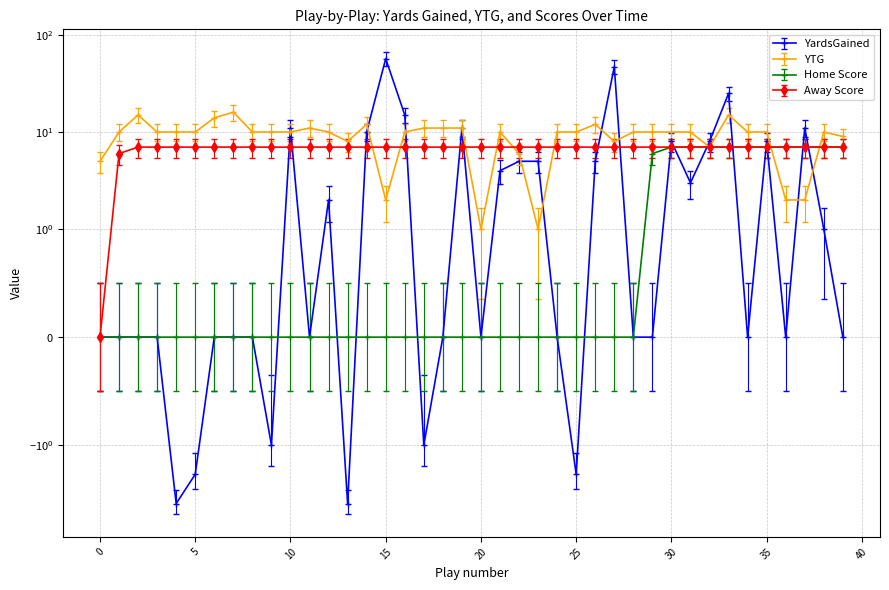

True or false: YardsGained has a value of 39 at 7.

False